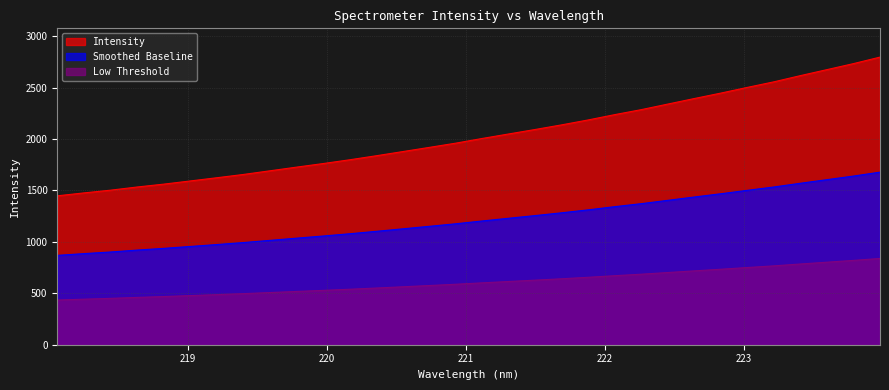

What is the label of the 12th point from the left?

220.1623